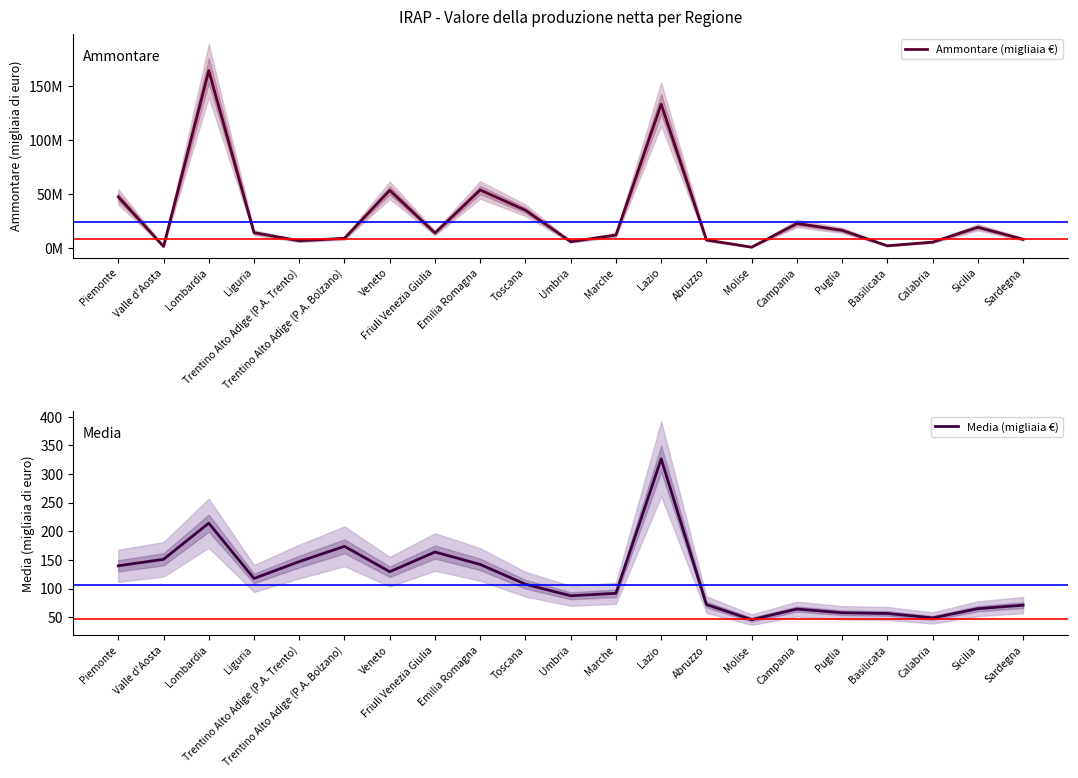

What is the label of the 5th point from the right?

Puglia